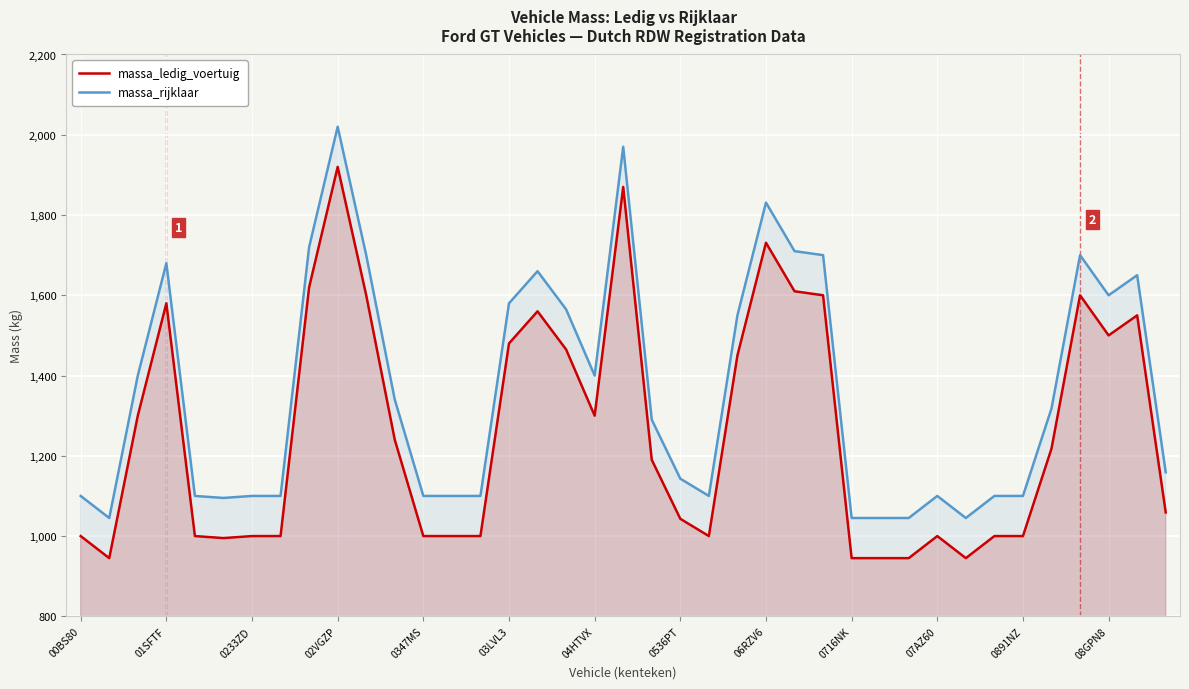

The massa_ledig_voertuig series shows 1675 at 38. True or false?

False